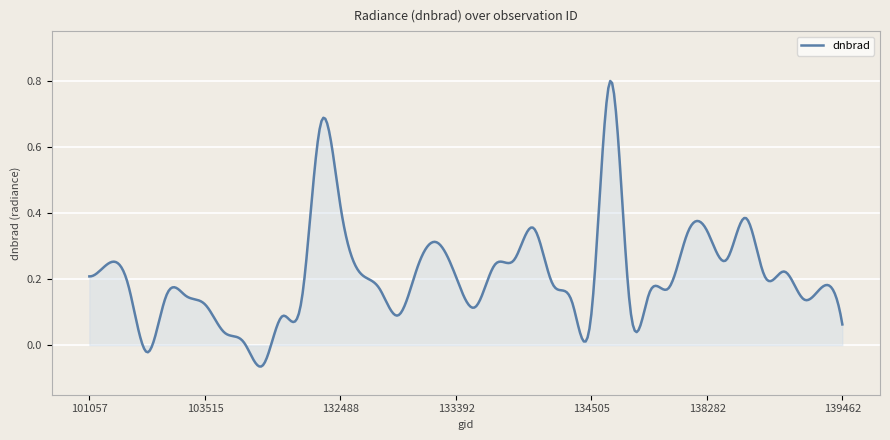

List the labels in order of value, largest first.

137322, 132296, 132488, 138688, 134138, 138282, 138105, 133223, 138296, 134124, 102911, 133946, 133209, 139094, 132669, 101057, 138881, 133392, 103031, 134308, 139283, 132847, 138092, 137903, 103278, 103396, 139269, 131947, 134322, 103515, 137715, 133404, 134505, 133027, 104346, 139462, 103634, 103752, 103270, 103868